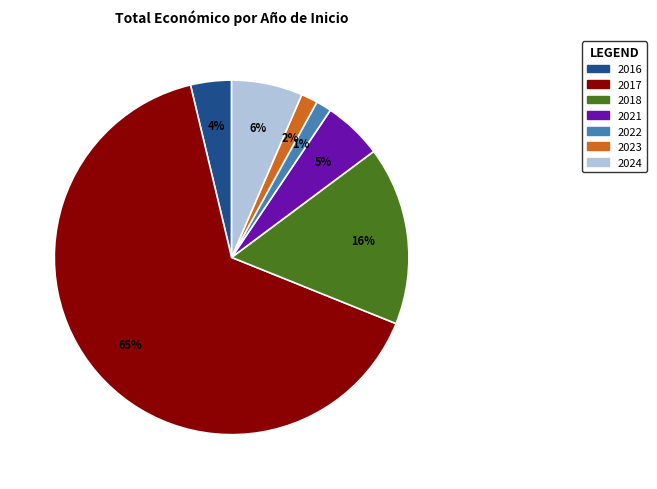

To the nearest percent, what is the average slice percentage?

14%